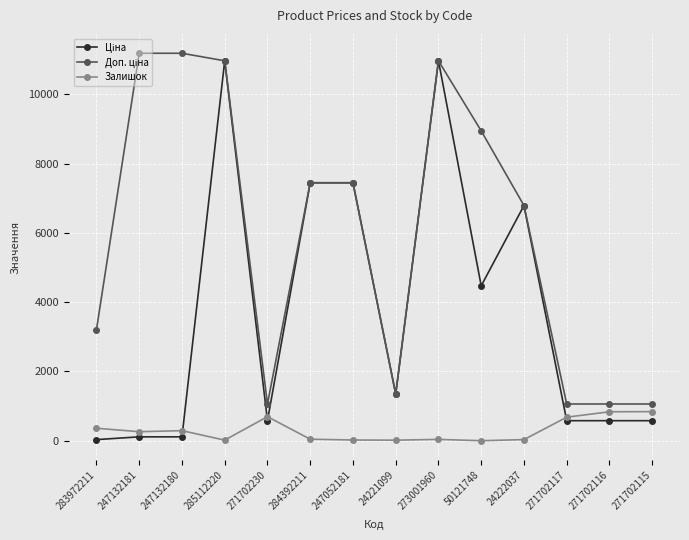

Is it true that Залишок equals 38.0 at 273001960?

True